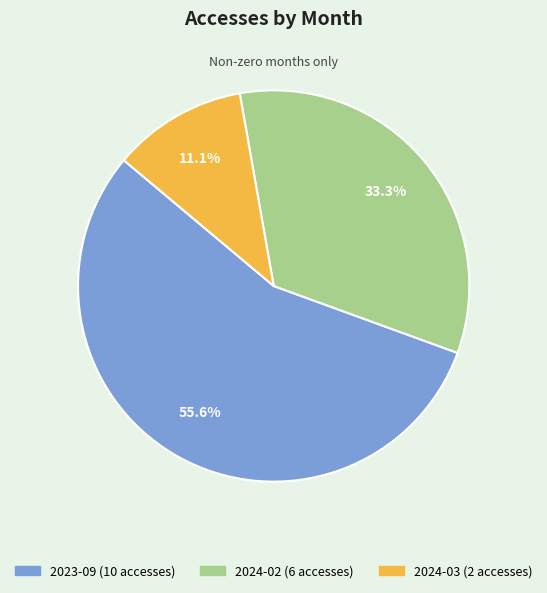

To the nearest percent, what is the average slice percentage?

33%